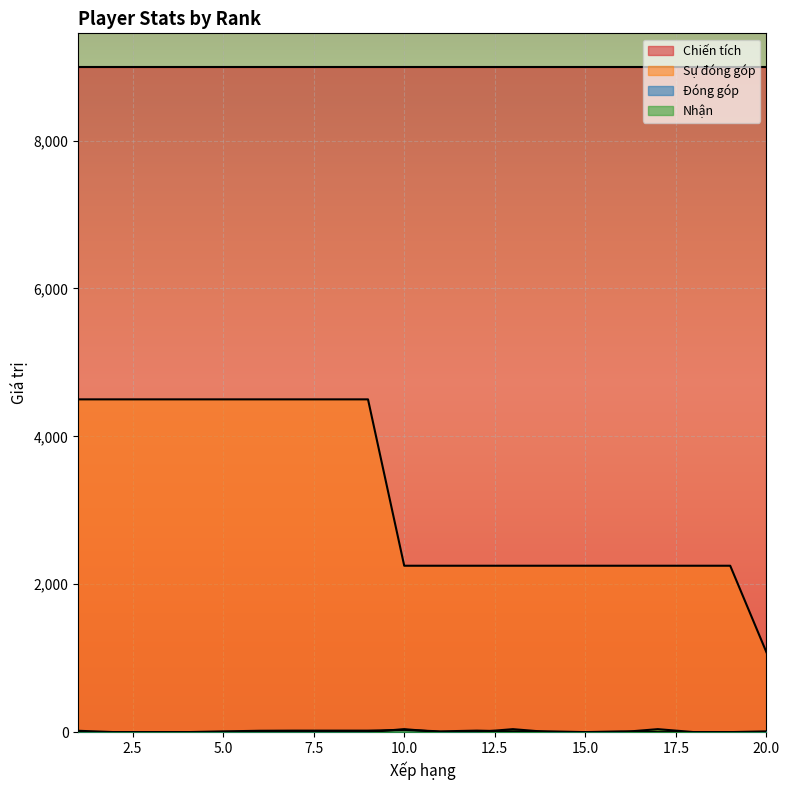

At which category is the sum across all series the highest?

7